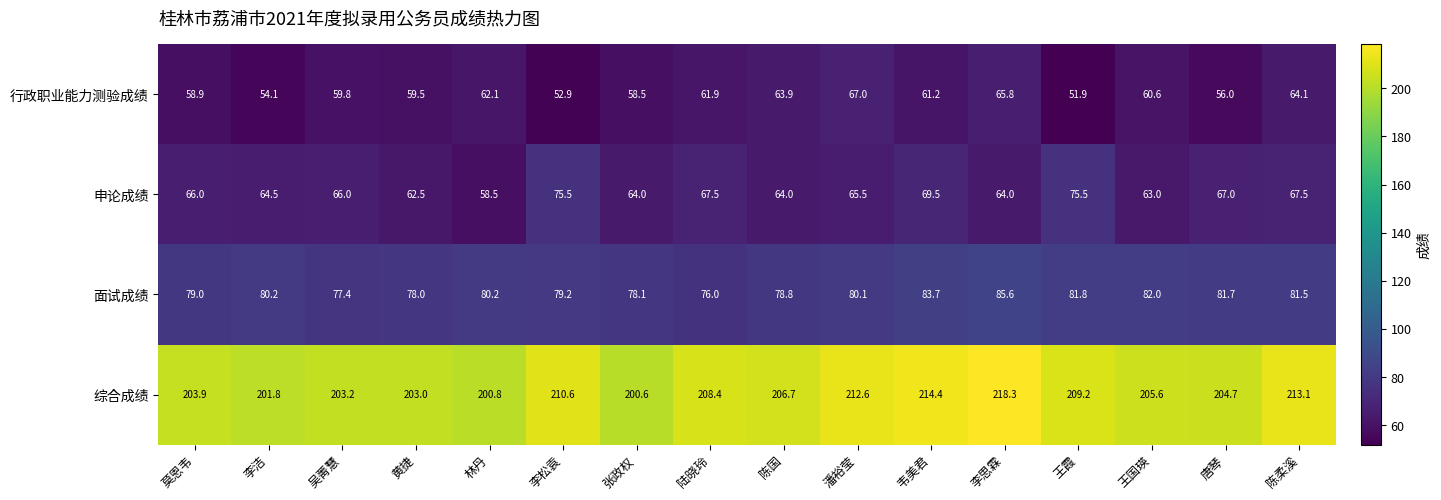

What is the spread (max minus min) of values at 唐琴?

148.7